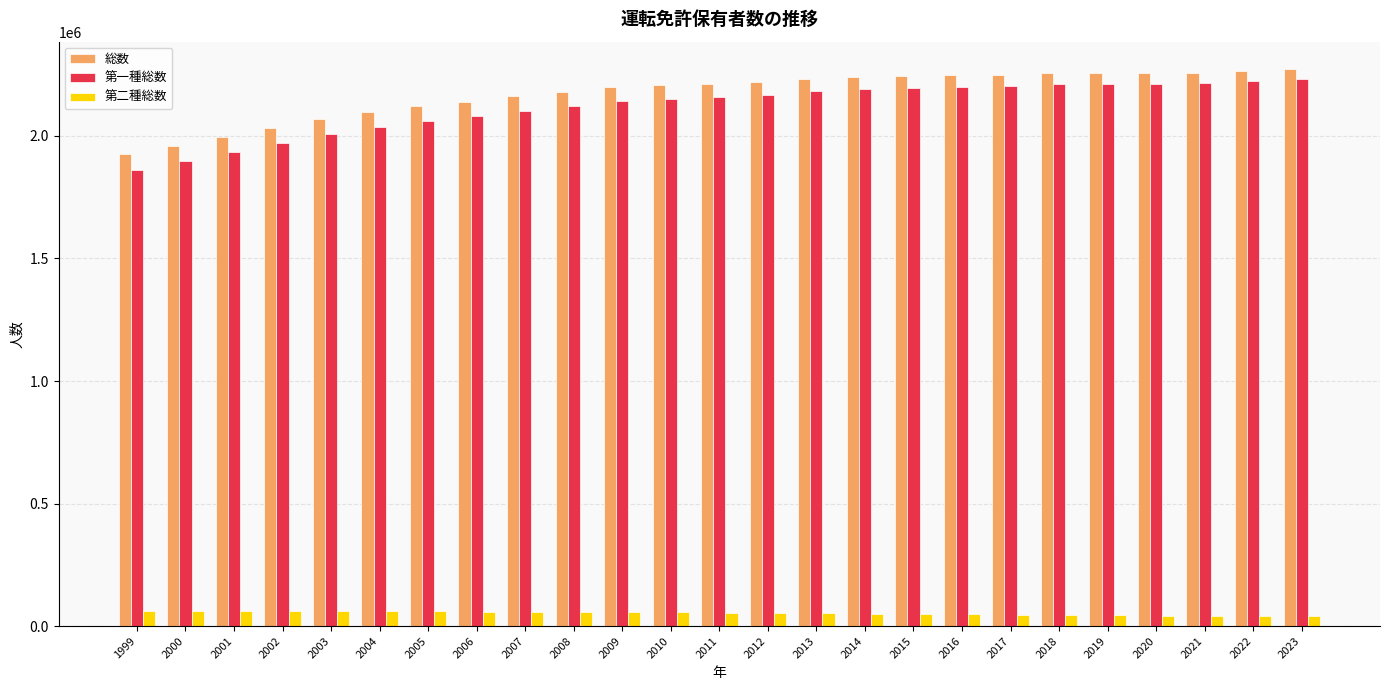

How many series are shown in this chart?

3